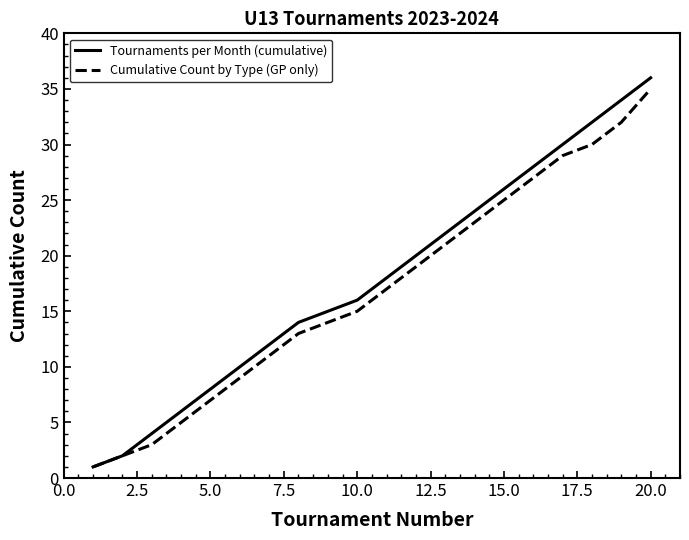

List the series in order of their peak value, lowest first.

Cumulative Count by Type (GP only), Tournaments per Month (cumulative)